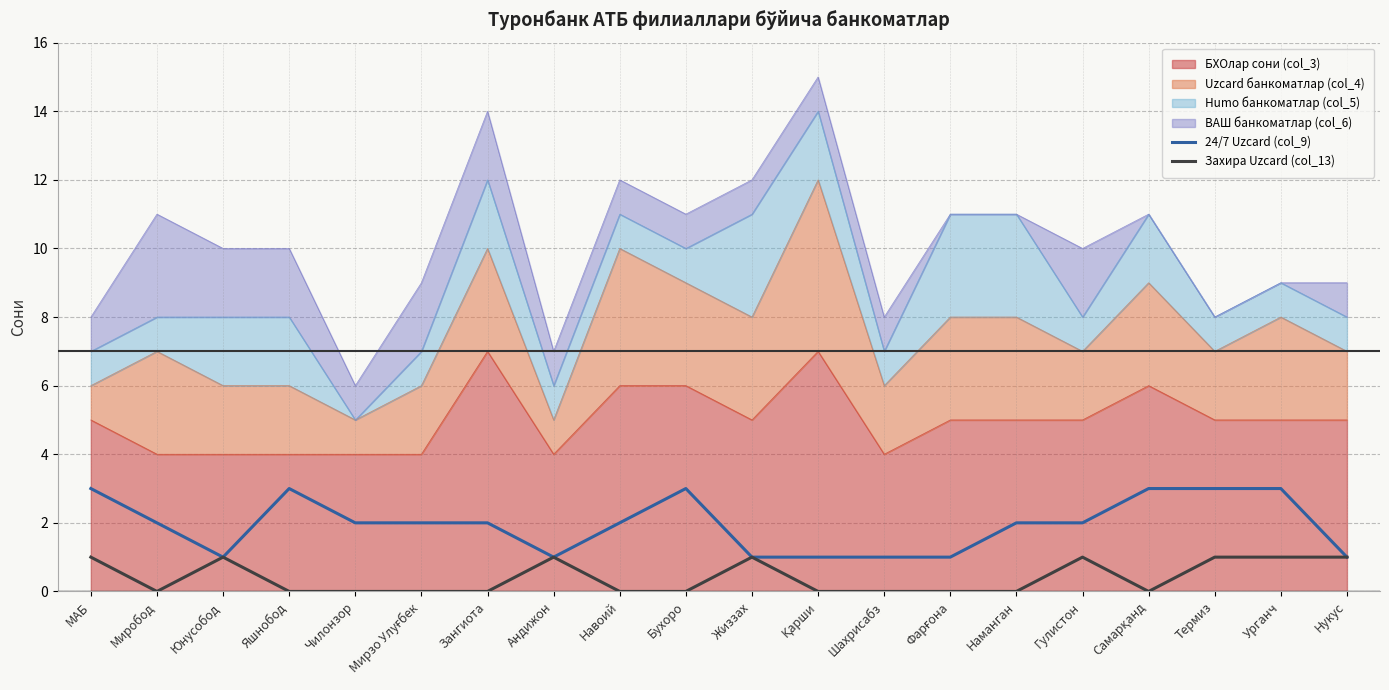

What is the label of the 13th point from the left?

Шахрисабз